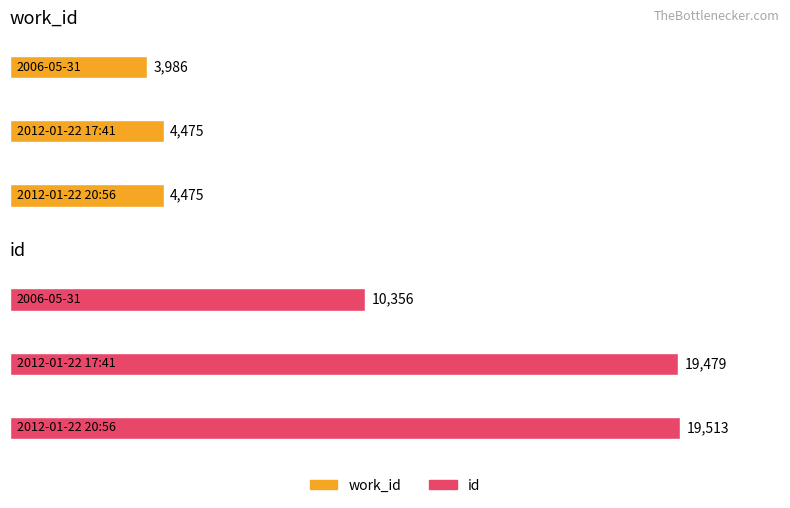

Reading left to right, transcribe all the data shown in this chart.

id: 2006-05-31=10356	2012-01-22 17:41=19479	2012-01-22 20:56=19513
work_id: 2006-05-31=3986	2012-01-22 17:41=4475	2012-01-22 20:56=4475